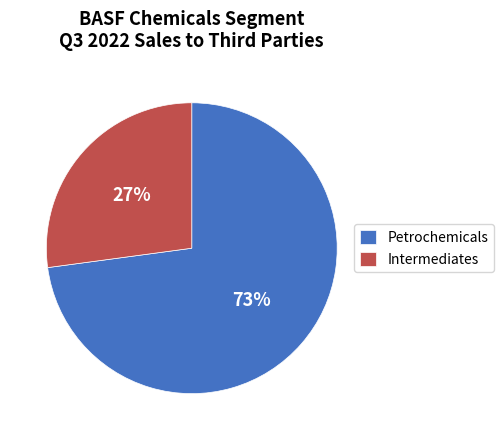

Does Petrochemicals account for over 50% of the chart?

Yes